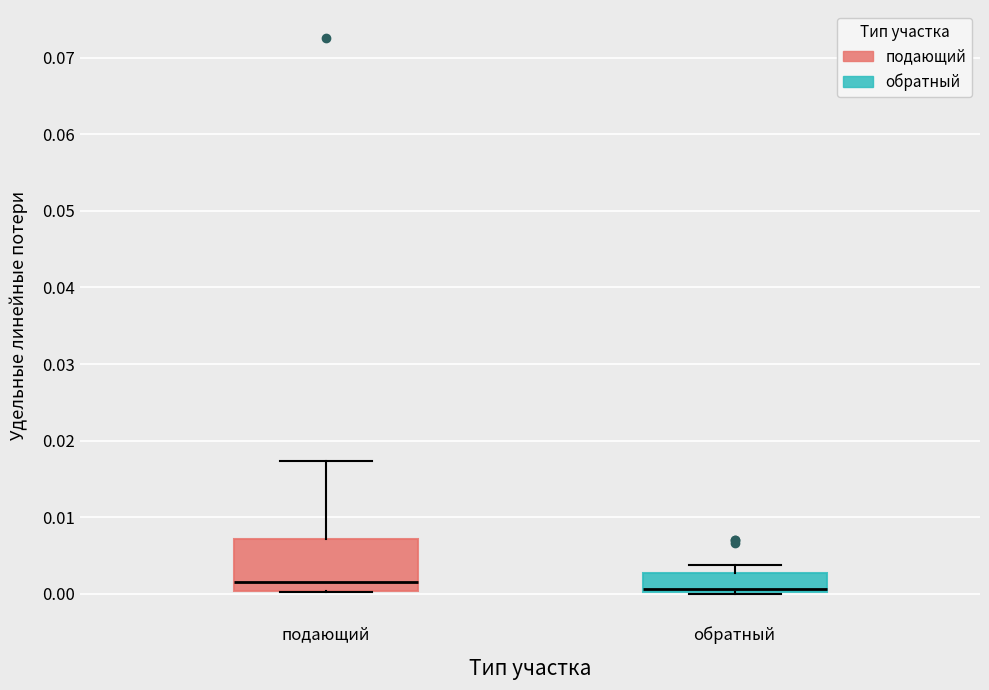

Where is the upper edge of the box for обратный on the y-axis? The values are not printed on the chart, so give them approximately, as read against the axis.

0.003